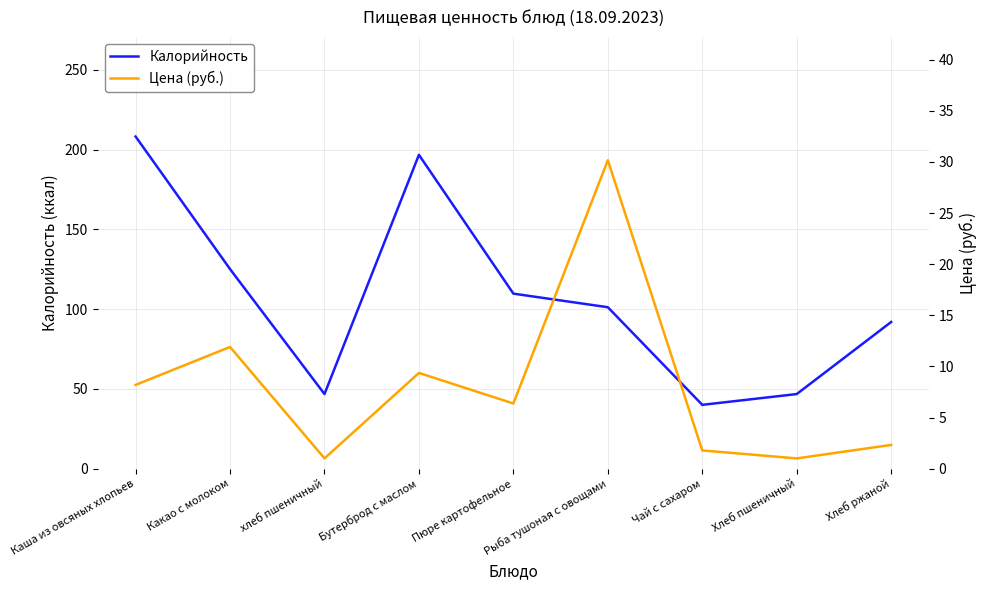

True or false: Калорийность and Цена (руб.) cross at least once.

False